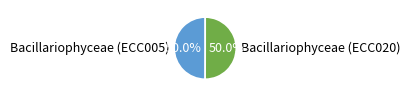

Count the number of slices in the pie.

2